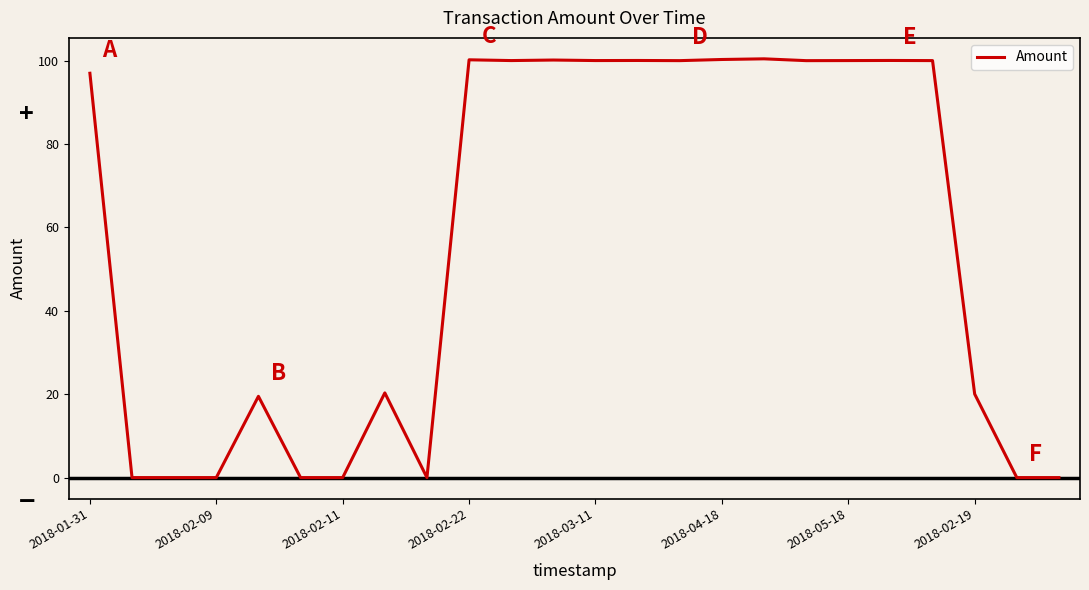

What is the greatest value displayed?

100.5